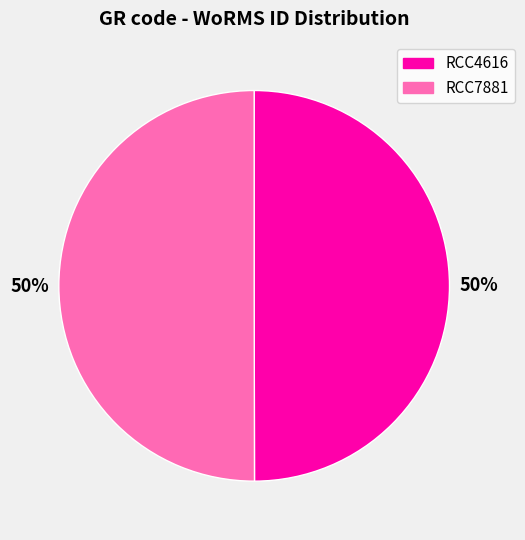

Approximately how many times larger is the value at RCC7881 compared to RCC4616?

1.0